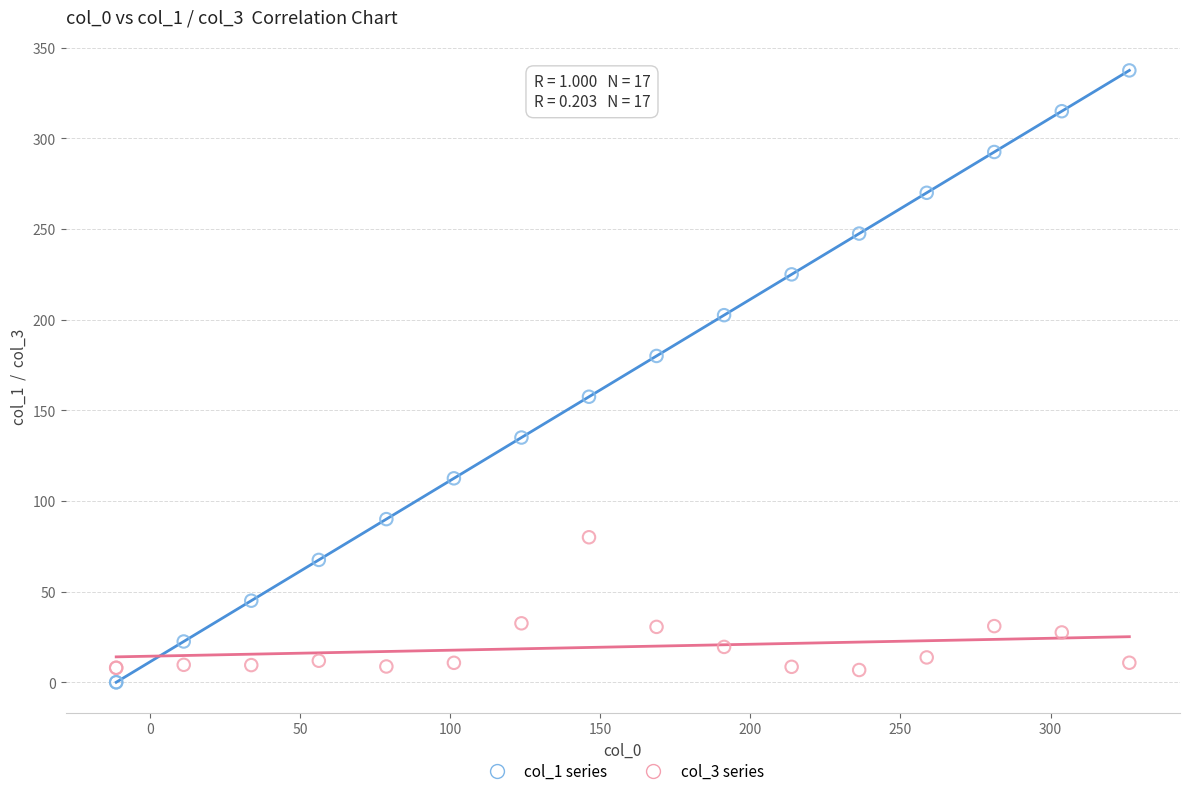

Which series has the largest Y range (max minus min)?

col_1 series